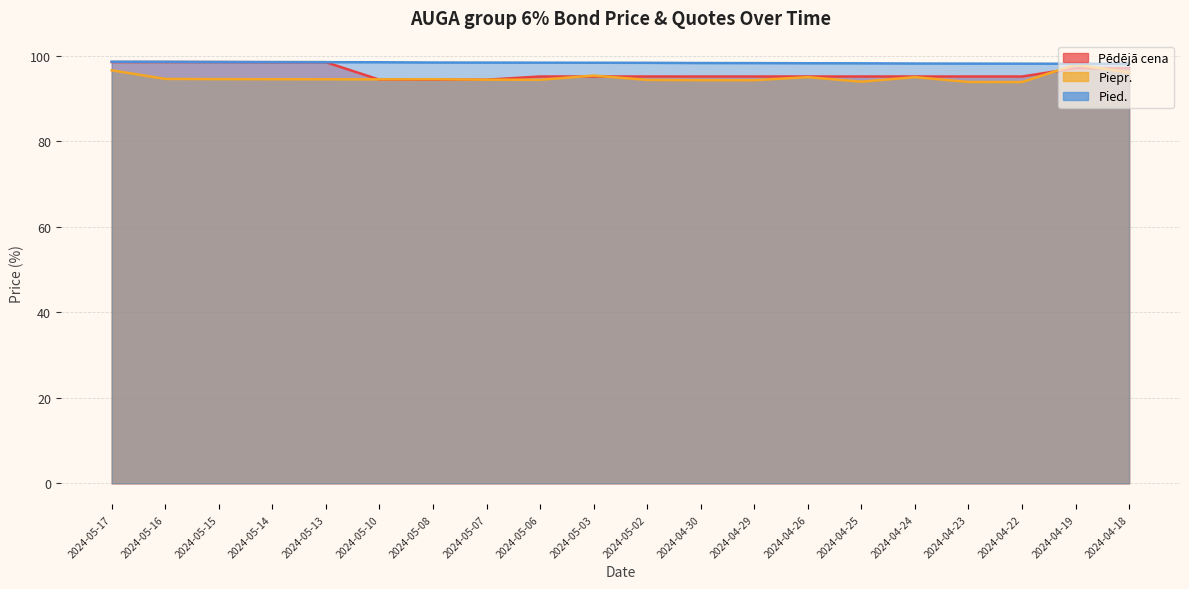

List the series in order of their overall mean, highest first.

Pied., Pēdējā cena, Piepr.